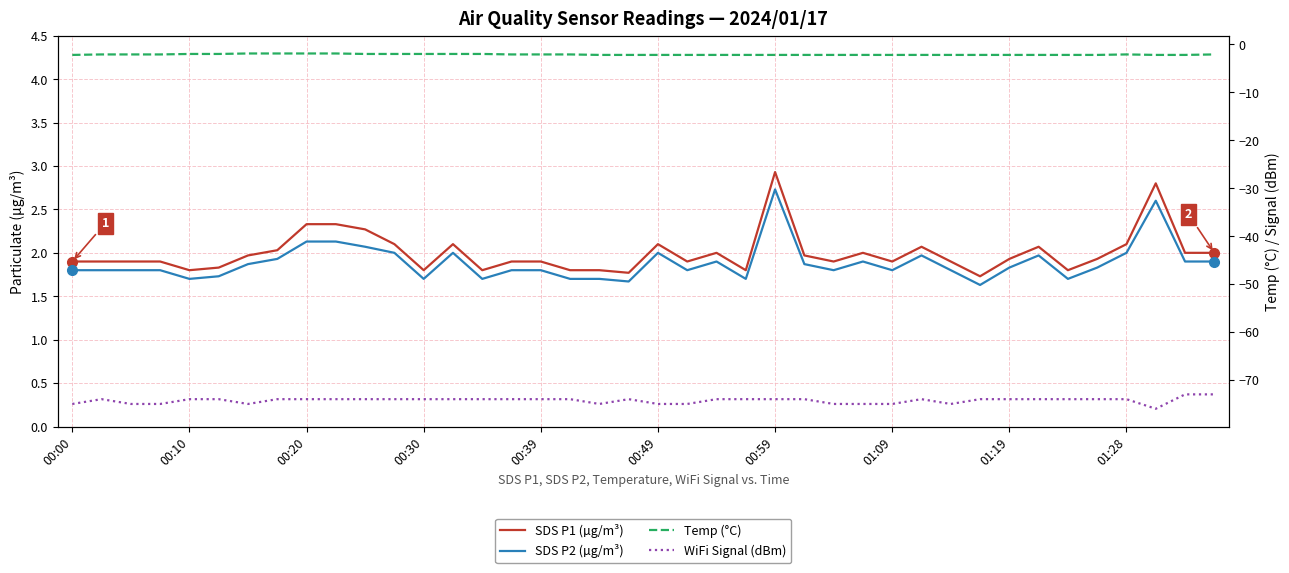

True or false: WiFi Signal (dBm) has more than 1 interior local peaks.

True